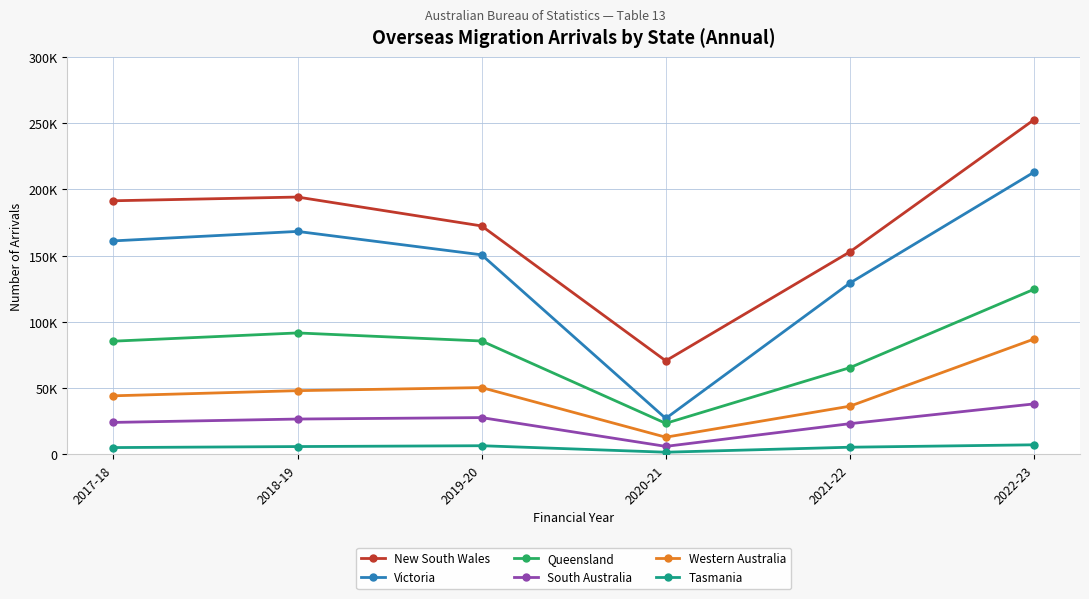

What are all the series names shown in the legend?

New South Wales, Victoria, Queensland, South Australia, Western Australia, Tasmania